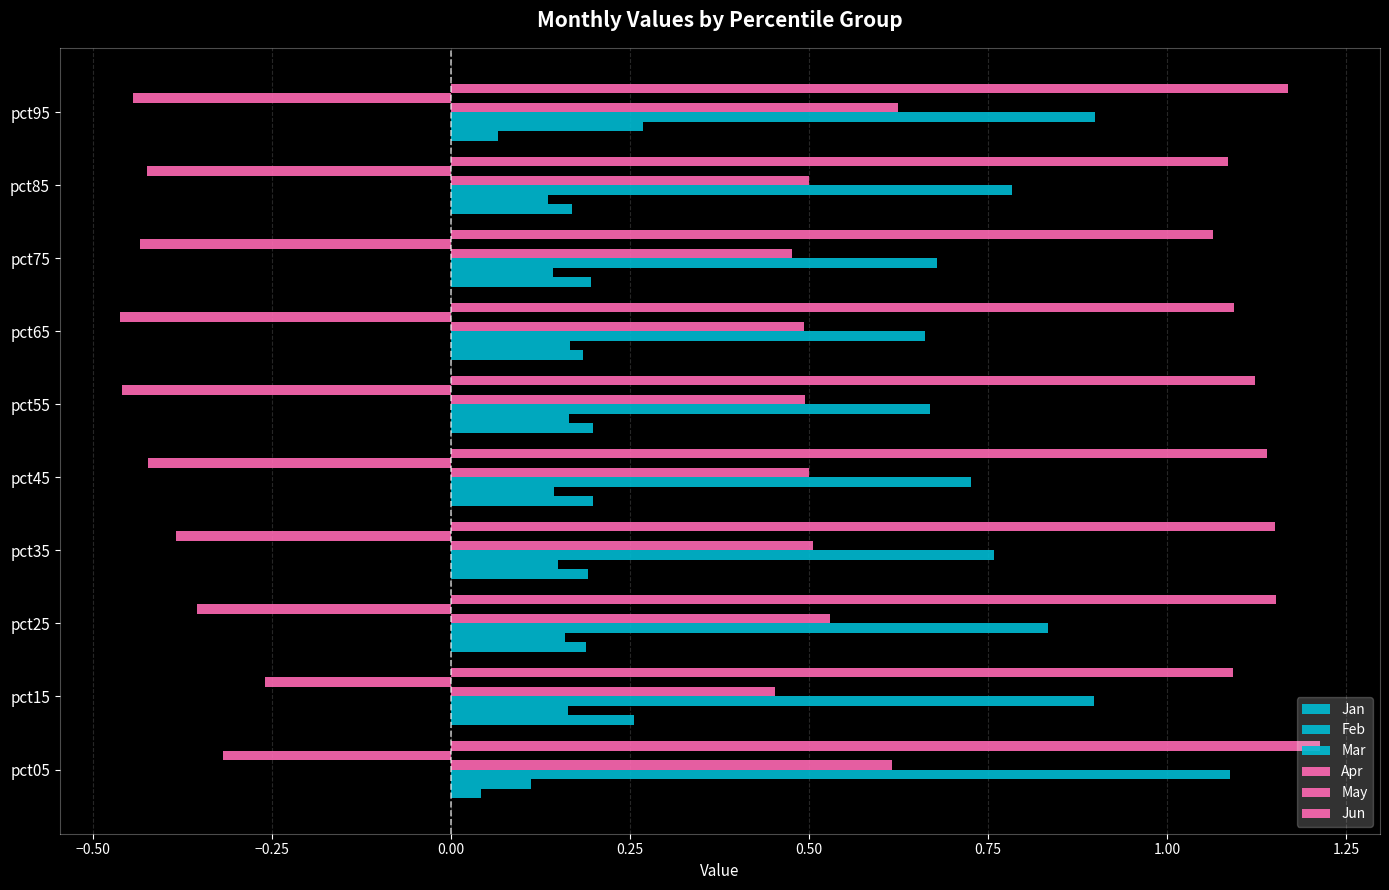

Which series has the widest spread of values?

Mar